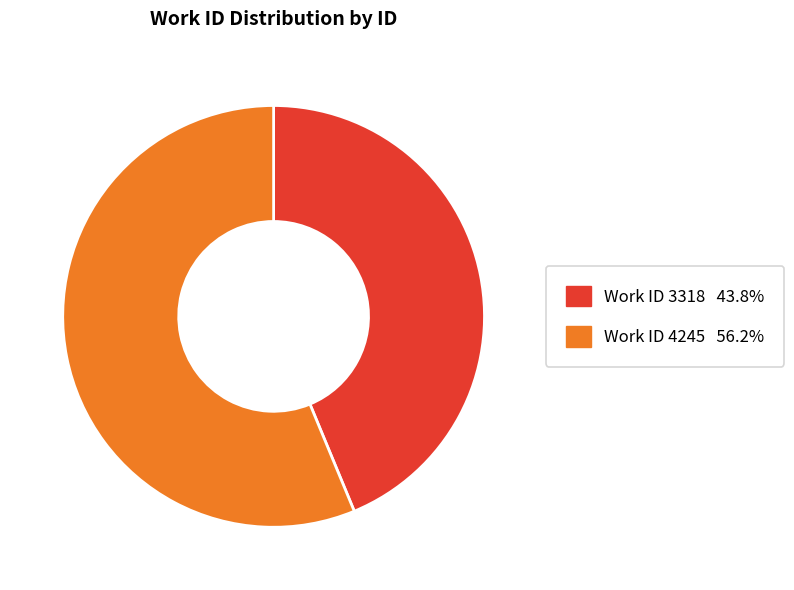

Is there a majority slice in this chart?

Yes